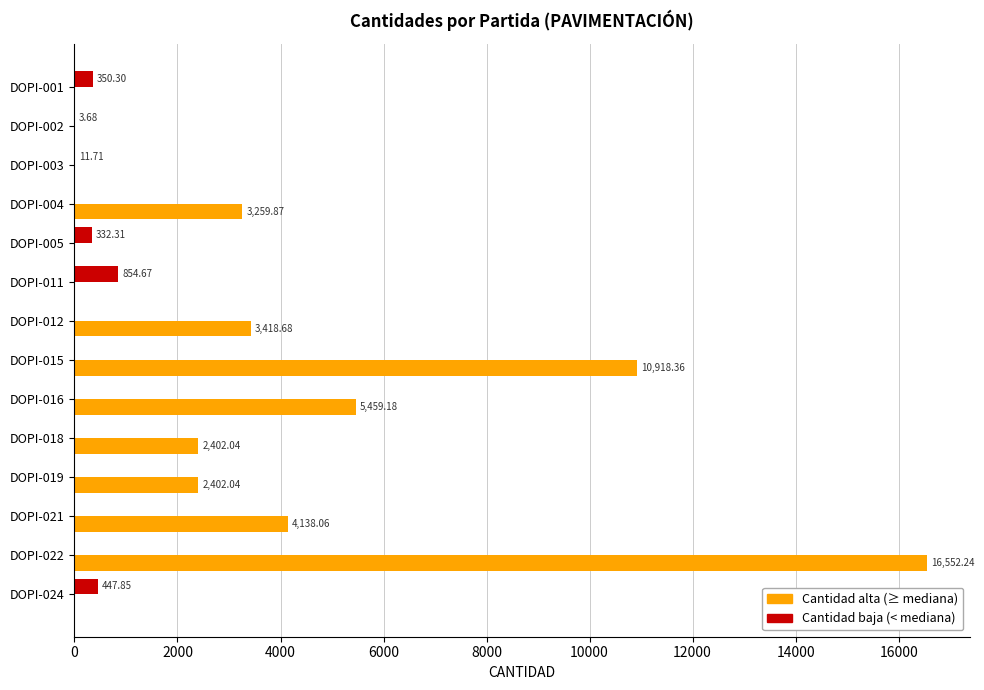

At which category is the sum across all series the highest?

DOPI-022